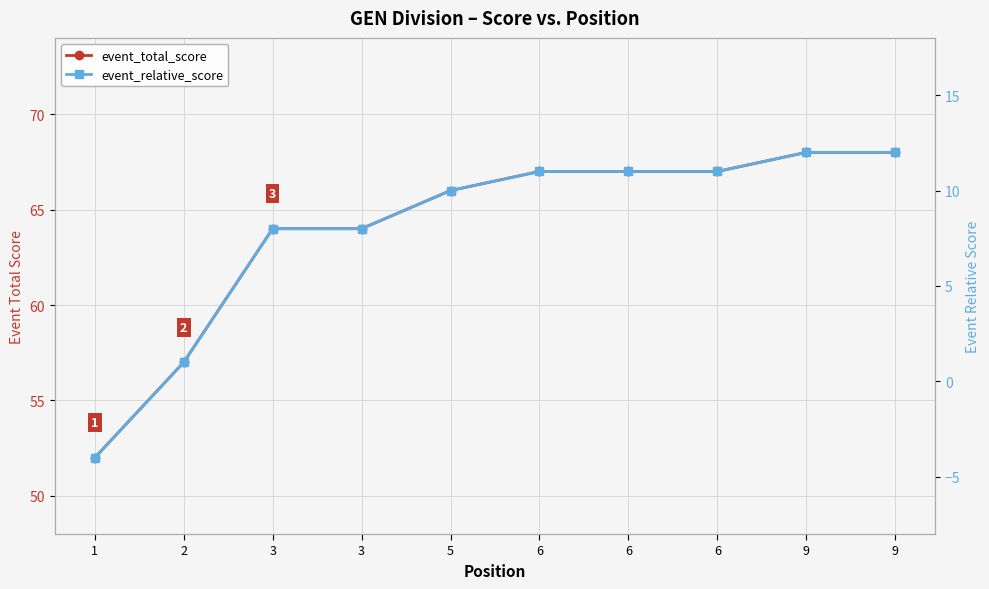

List the labels in order of event_total_score value, largest first.

9, 9, 6, 6, 6, 5, 3, 3, 2, 1